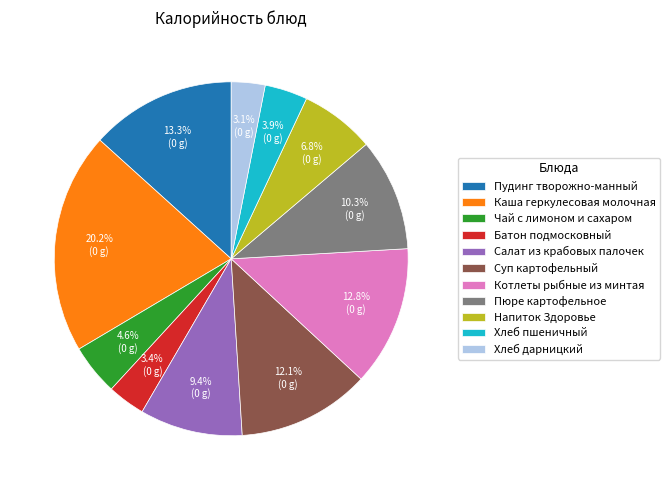

To the nearest percent, what is the combined percentage of Пудинг творожно-манный and Хлеб пшеничный?

17%